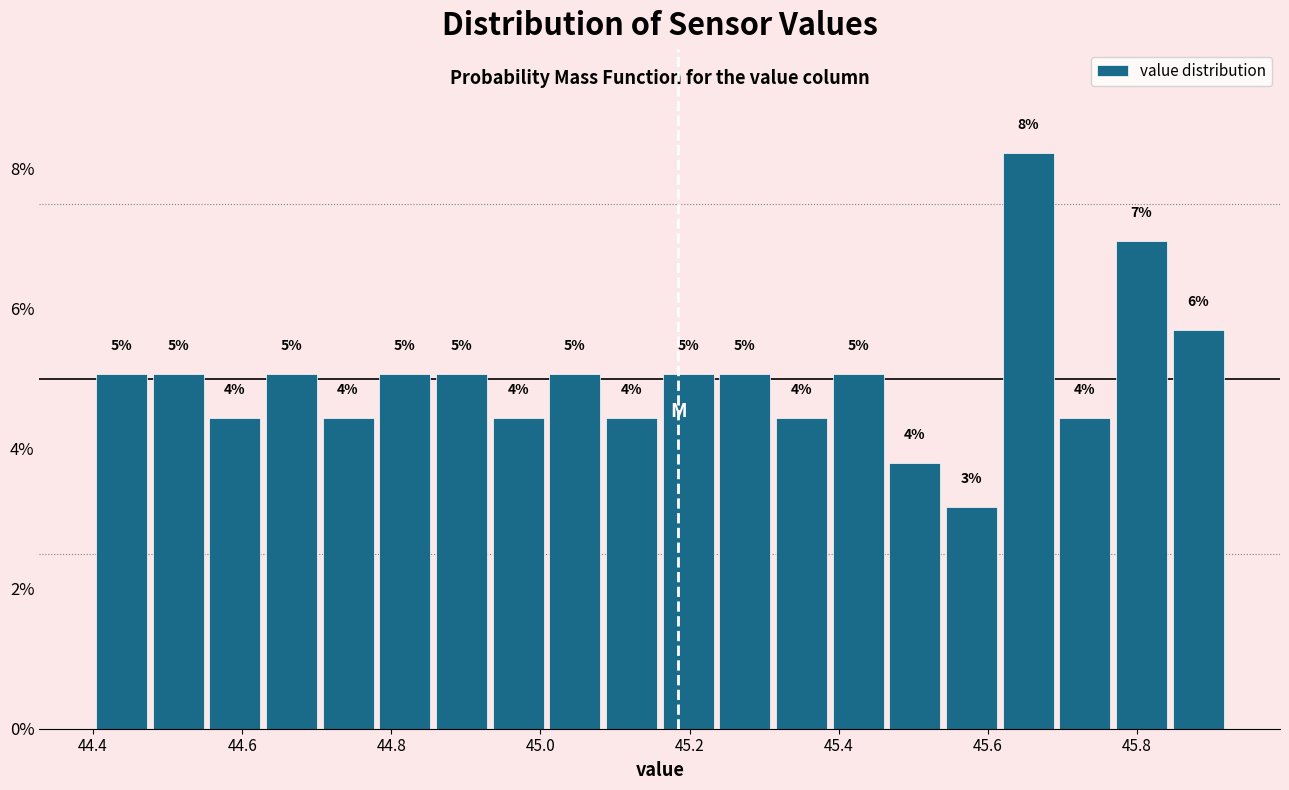

Read against the x-axis, roughly where is the centre of the tallest bar?

45.66